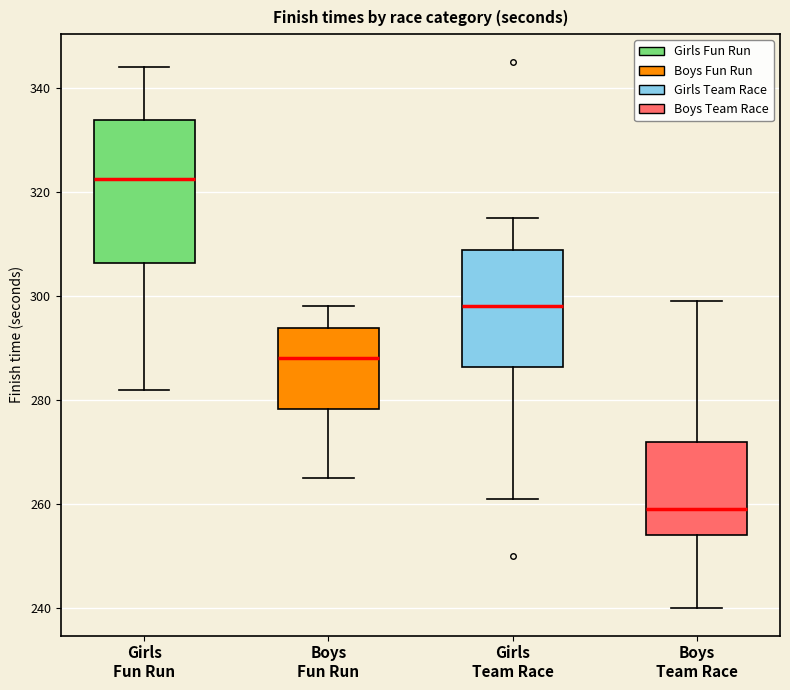

Reading left to right, transcribe this box plot: for each box, give where its median line is, the range the box spans, and where its two whiskers end, as read against the y-axis. The values are not printed on the chart, so give them approximately, as read against the axis.

Girls Fun Run: median 322, box 306 to 334, whiskers 282 to 344
Boys Fun Run: median 288, box 278 to 294, whiskers 266 to 298
Girls Team Race: median 298, box 286 to 308, whiskers 262 to 316
Boys Team Race: median 260, box 254 to 272, whiskers 240 to 300